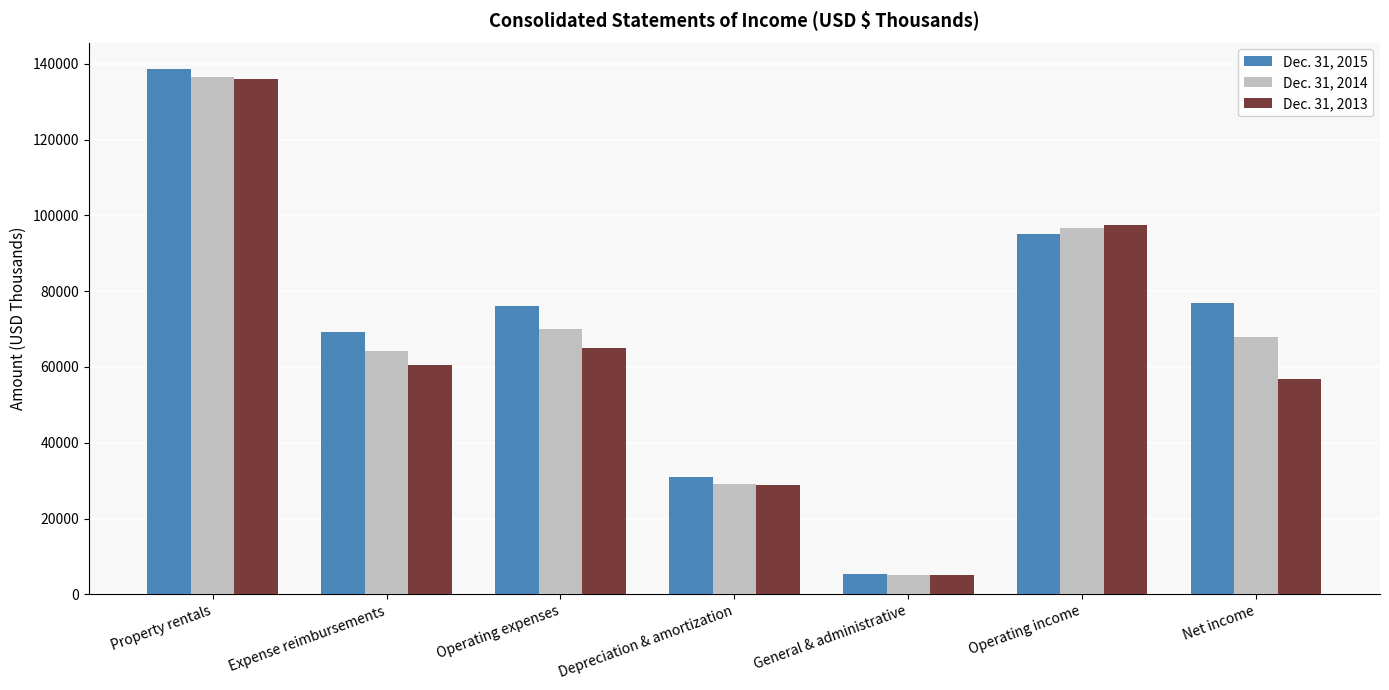

Reading right to left, transcribe all the data shown in this chart.

Dec. 31, 2015: 76907	95205	5406	31086	76218	69227	138688
Dec. 31, 2014: 67925	96689	5032	29196	69897	64186	136628
Dec. 31, 2013: 56915	97516	5026	28987	64930	60551	135908